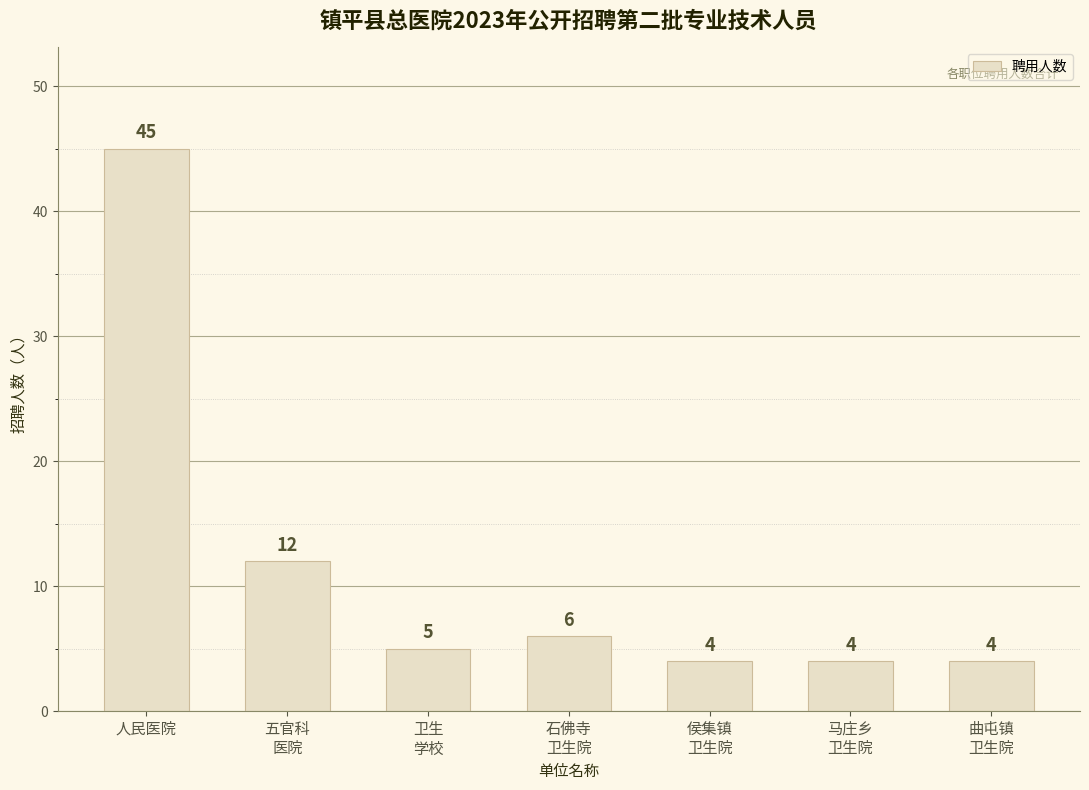

Reading left to right, list all the values displayed in this chart.

45	12	5	6	4	4	4